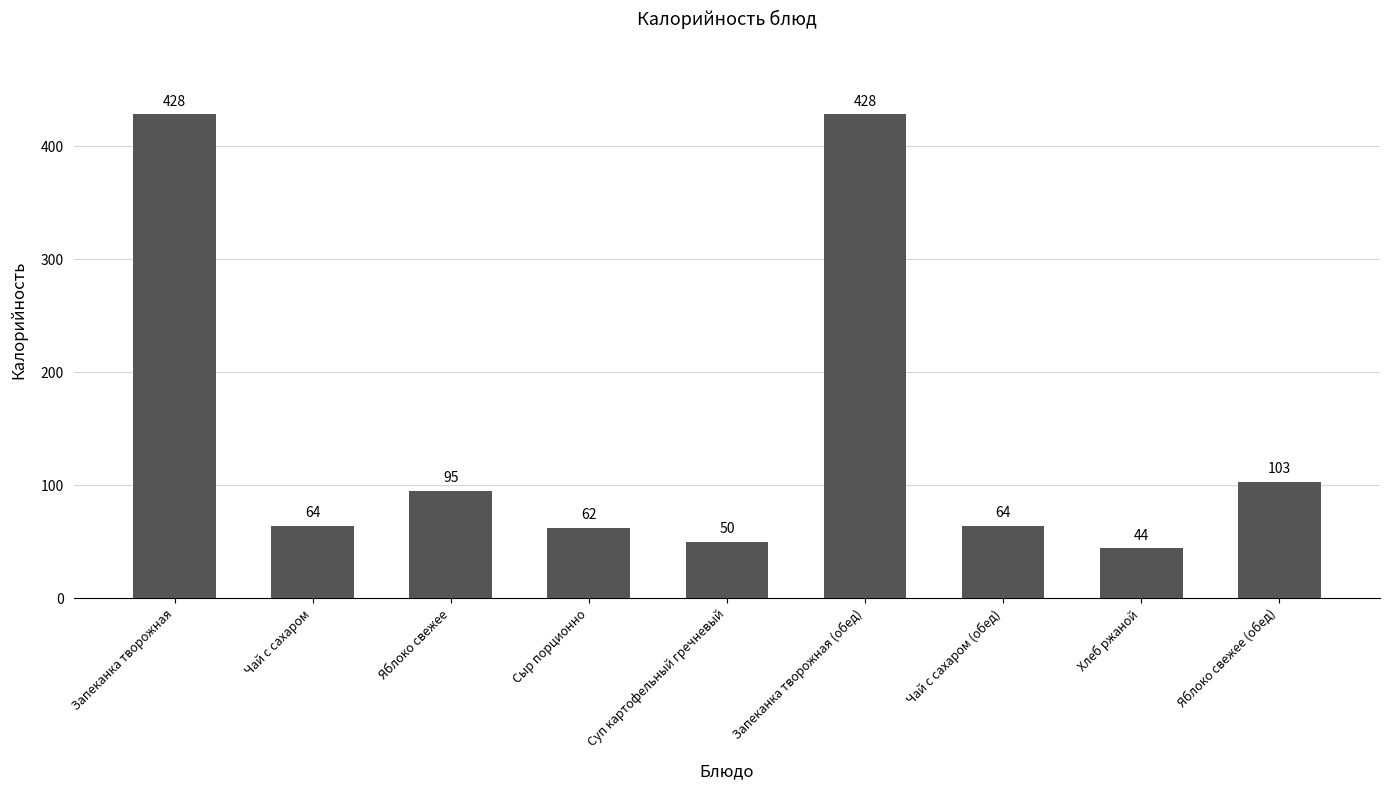

What is the minimum value shown in the chart?

44